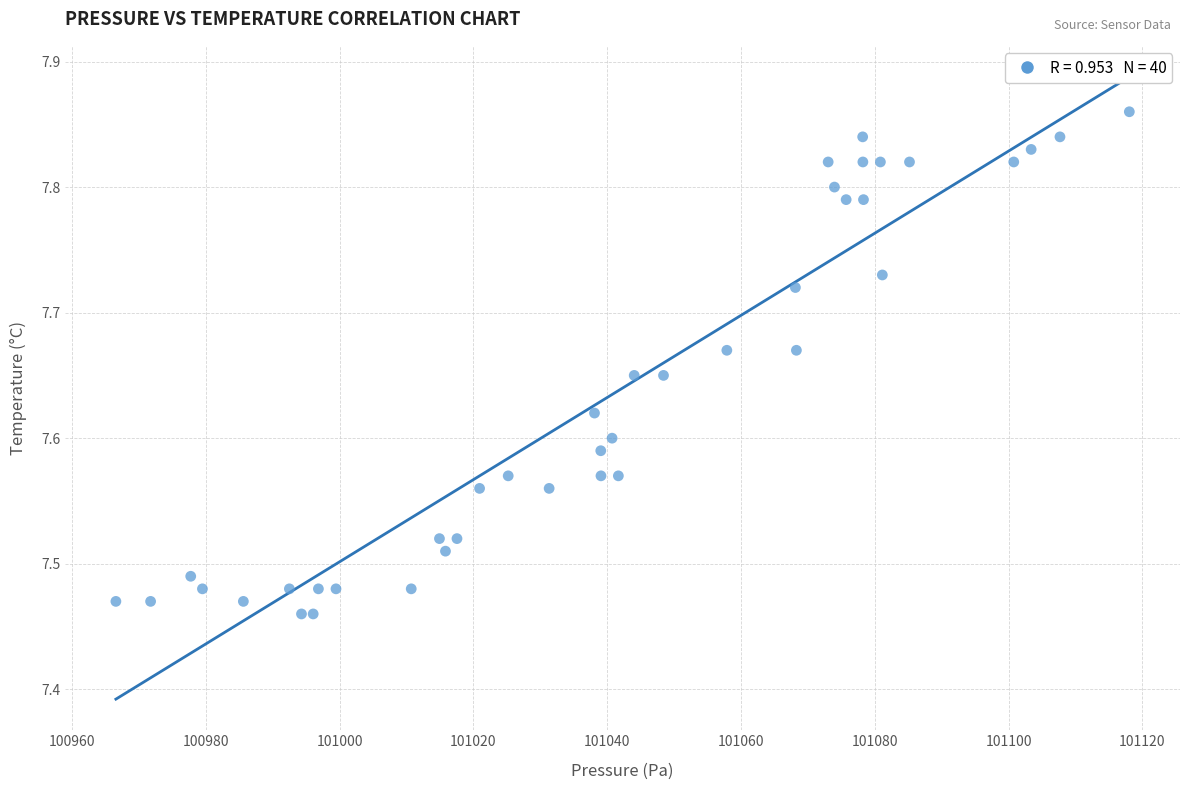

What is the range of X values (max minus min)?

151.5